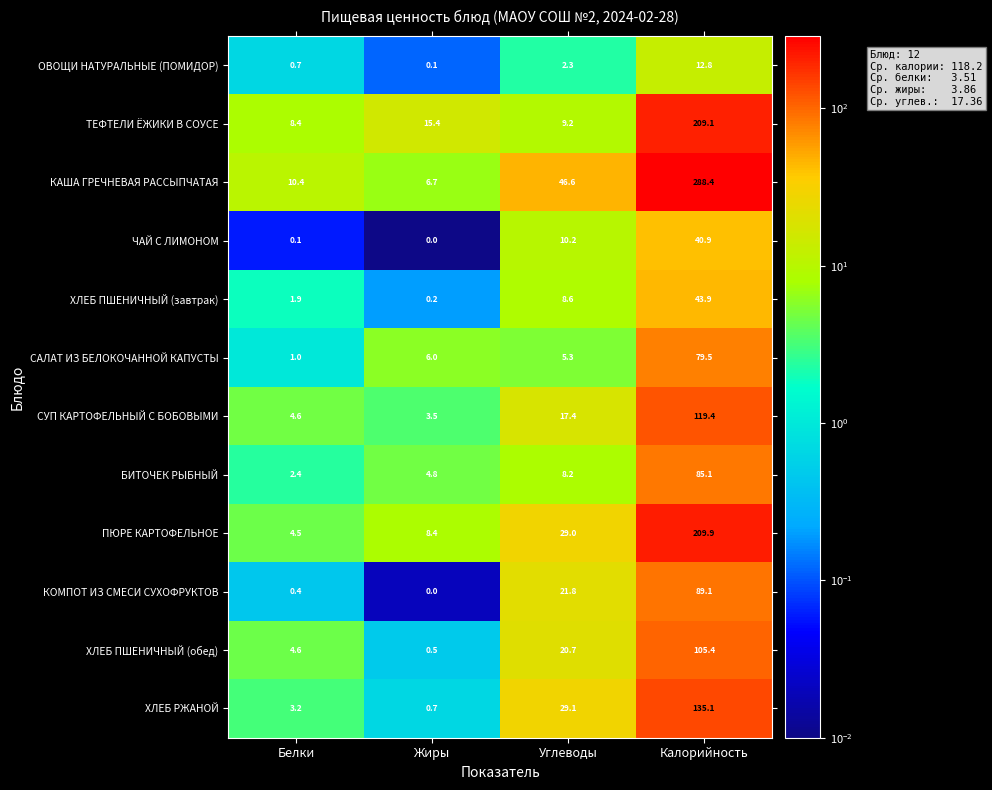

Between Углеводы and Калорийность, which series saw the biggest shift?

КАША ГРЕЧНЕВАЯ РАССЫПЧАТАЯ